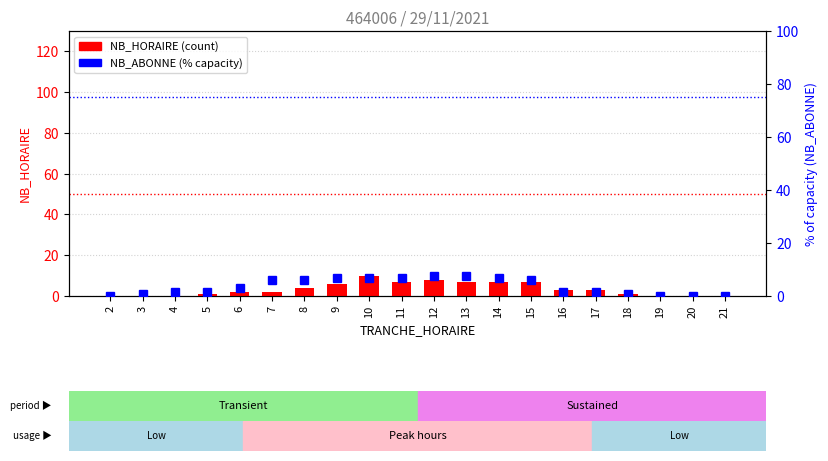

At how many categories does at least one series exceed 9?

1